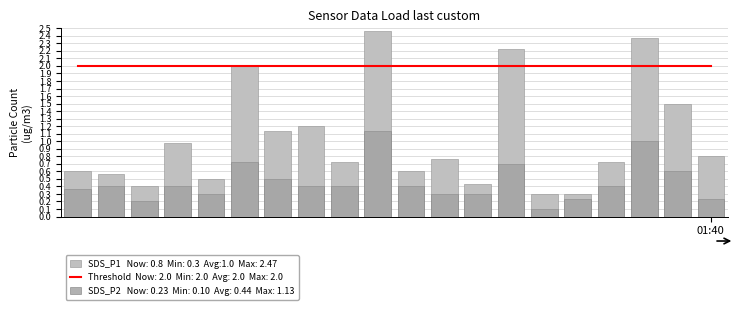

Rank the categories by SDS_P1 value from lowest to highest.

14, 15, 2, 12, 4, 1, 01:40, 10, 8, 16, 11, 19, 3, 6, 7, 18, 5, 13, 17, 9